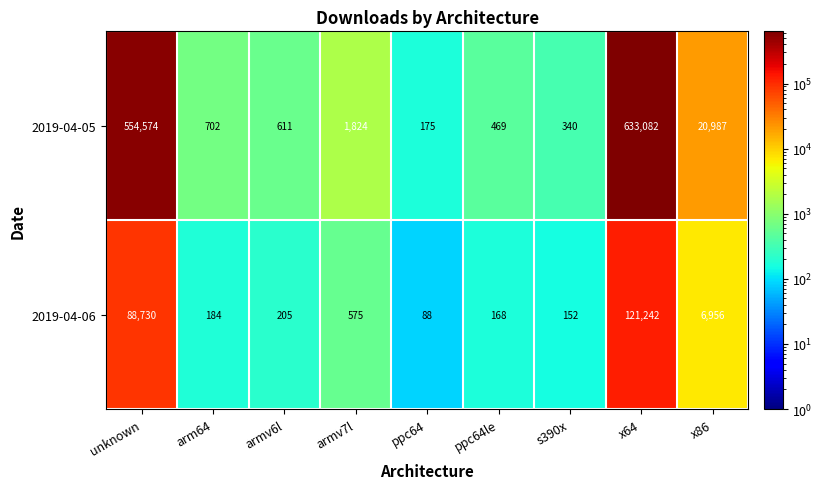

What is the spread (max minus min) of values at x86?

14031